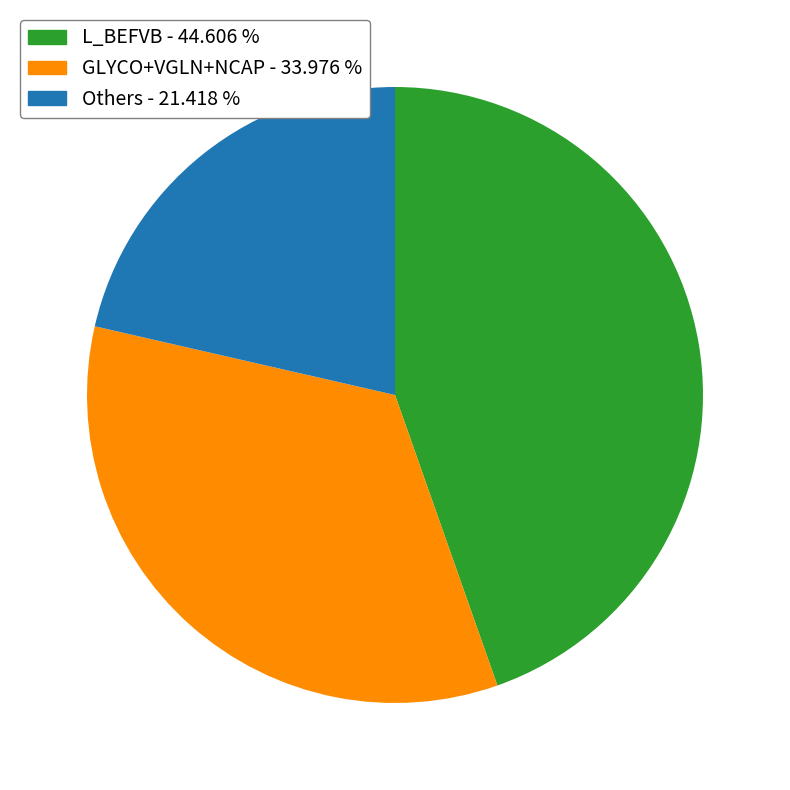

Approximately how many times larger is the value at L_BEFVB - 44.606 % compared to GLYCO+VGLN+NCAP - 33.976 %?

1.3